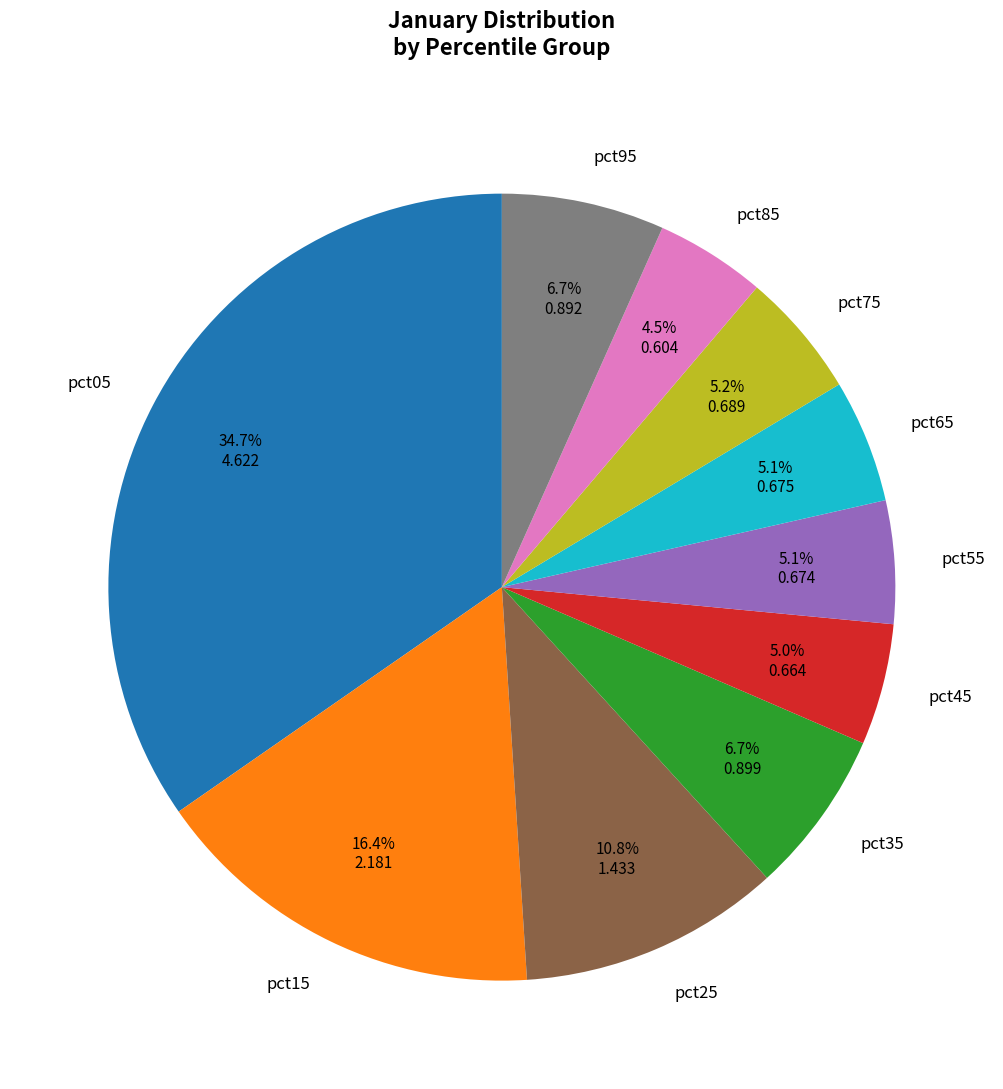

To the nearest percent, what percentage of the pie is pct45?

5%